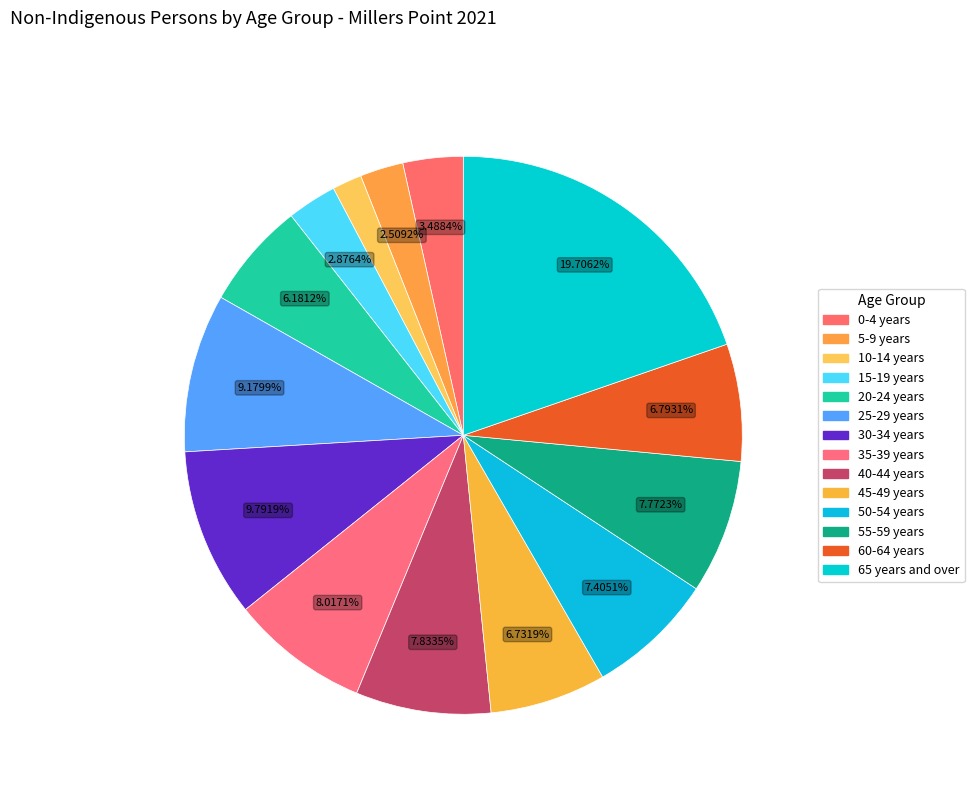

What percentage is the 0-4 years slice, to the nearest percent?

3%